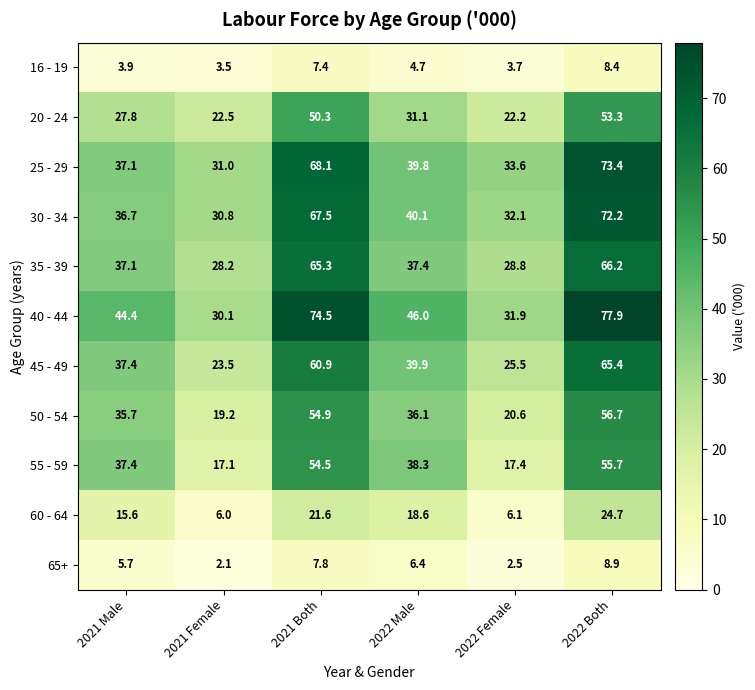

Is it true that 30 - 34 equals 30.8 at 2021 Female?

True